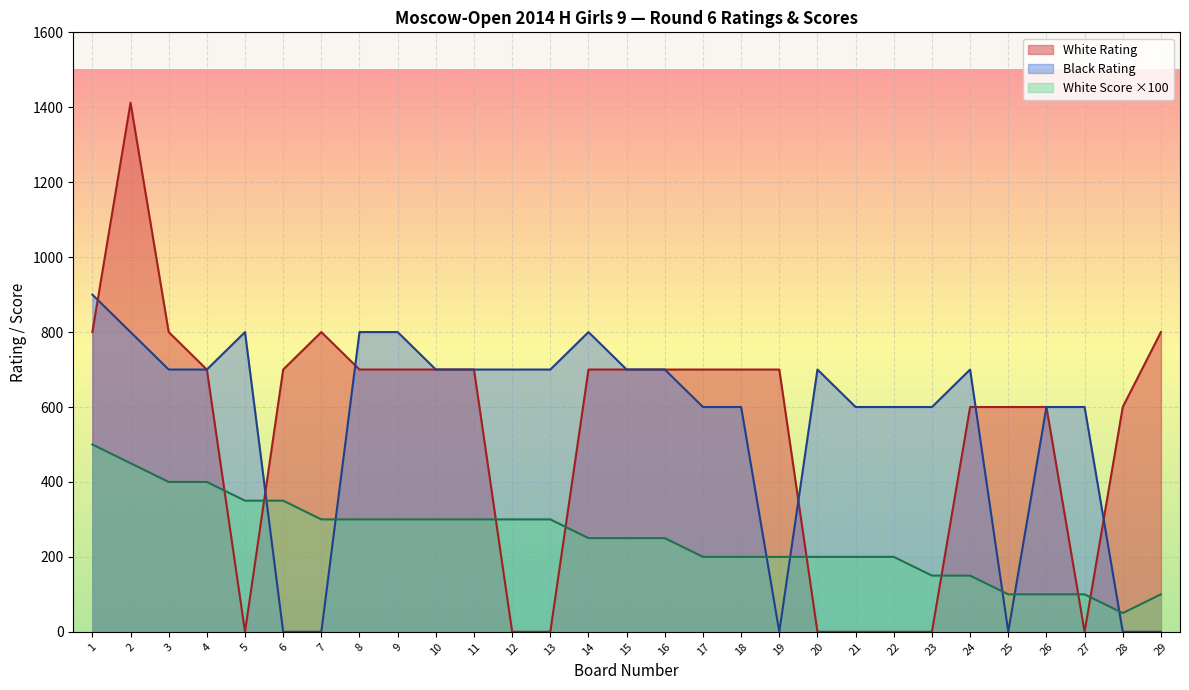

How many values in White Rating are above zero?

21